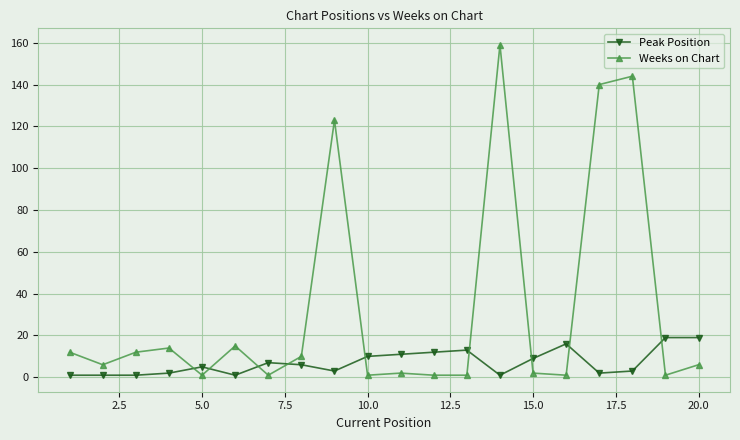

What is the average value of the Peak Position series?

7